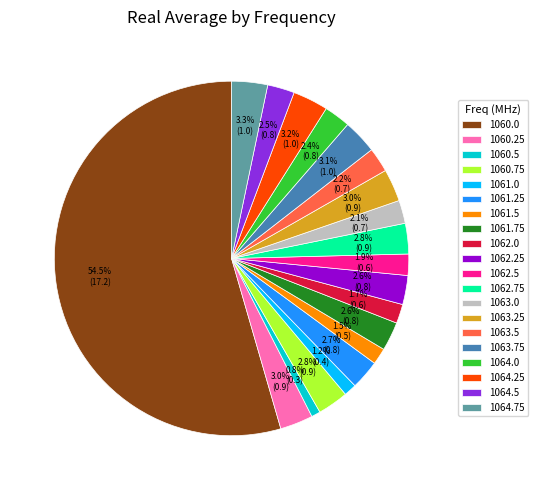

What percentage is the 1060.75 slice, to the nearest percent?

3%